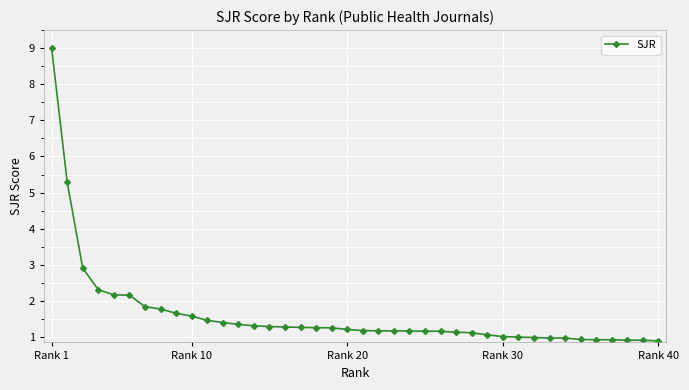

What is the greatest value displayed?

9.0